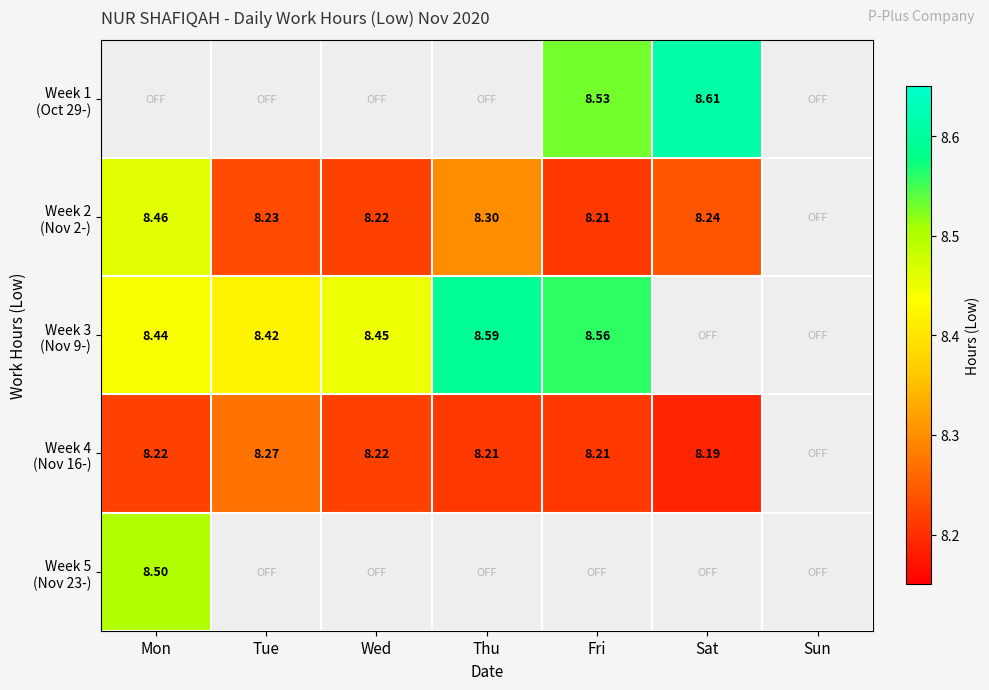

At which label is Week 3 (Nov 9-) closest to 8?

Tue